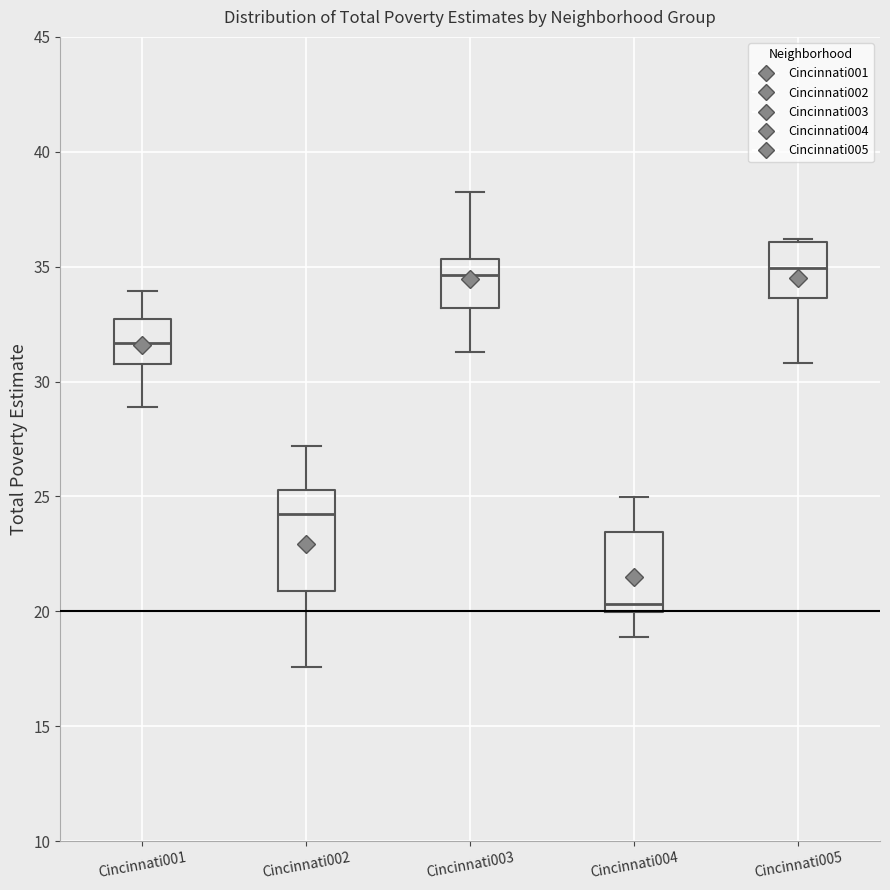

Where does the lower whisker of the box for Cincinnati002 end on the y-axis? The values are not printed on the chart, so give them approximately, as read against the axis.

17.5